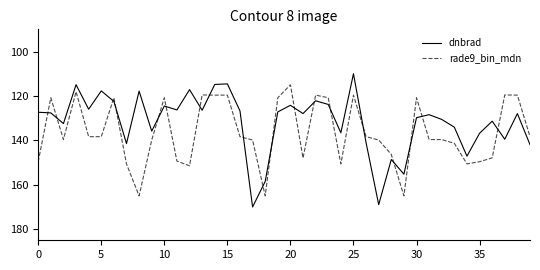

True or false: rade9_bin_mdn and dnbrad cross at least once.

True